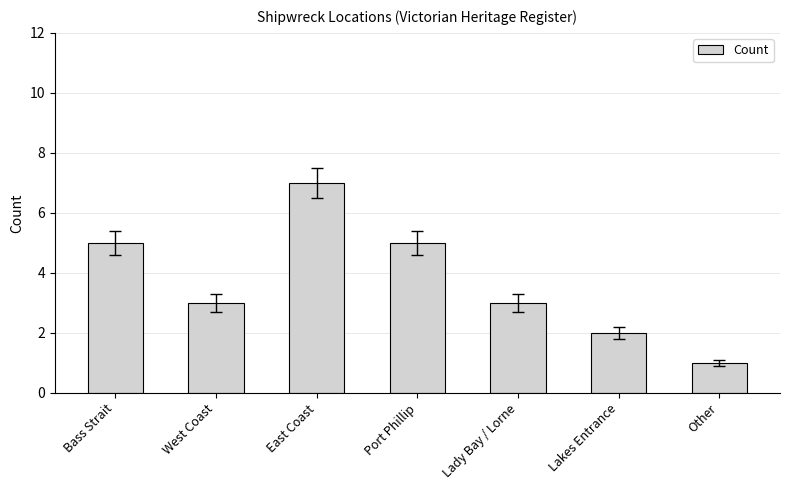

What is the label of the 6th bar from the left?

Lakes Entrance